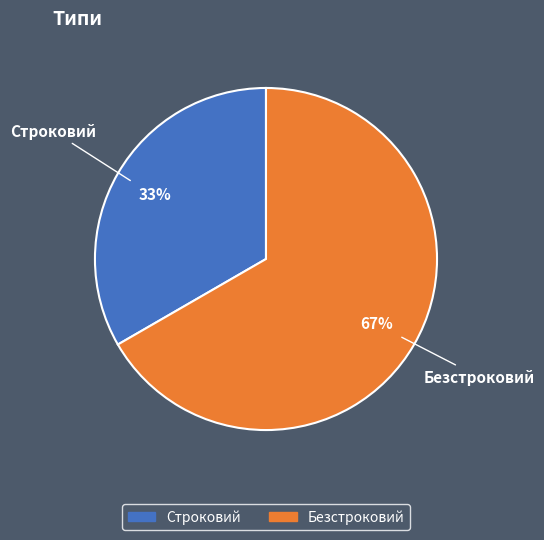

Which slice is the smallest?

Строковий